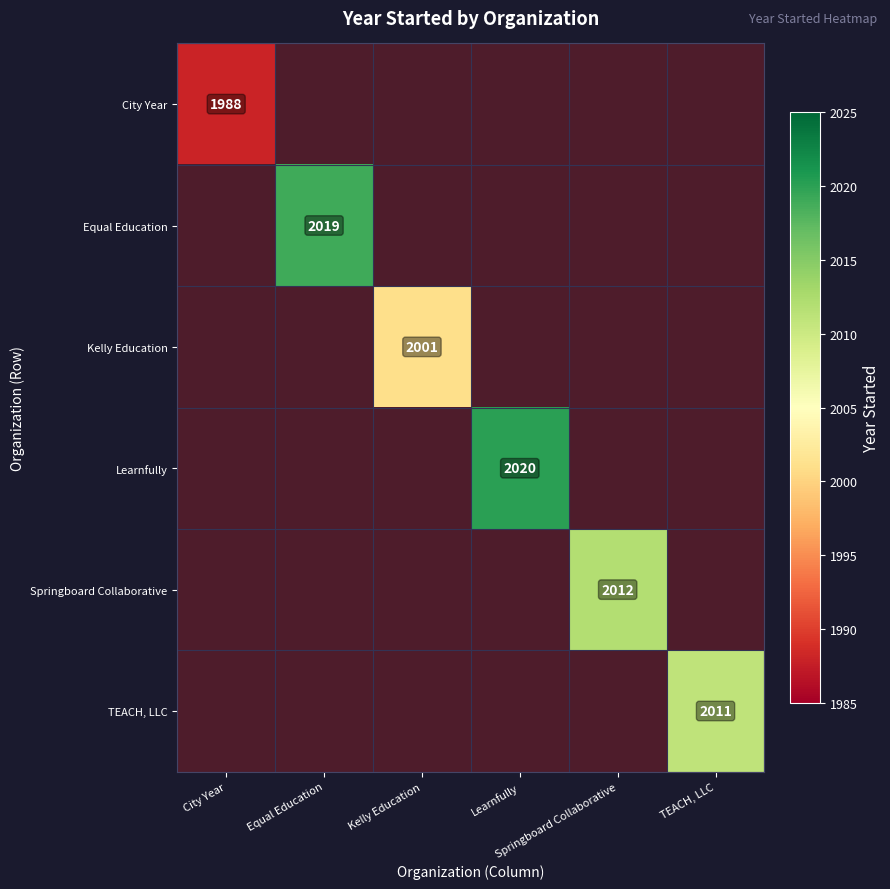

Which label corresponds to the smallest value in the chart?

City Year